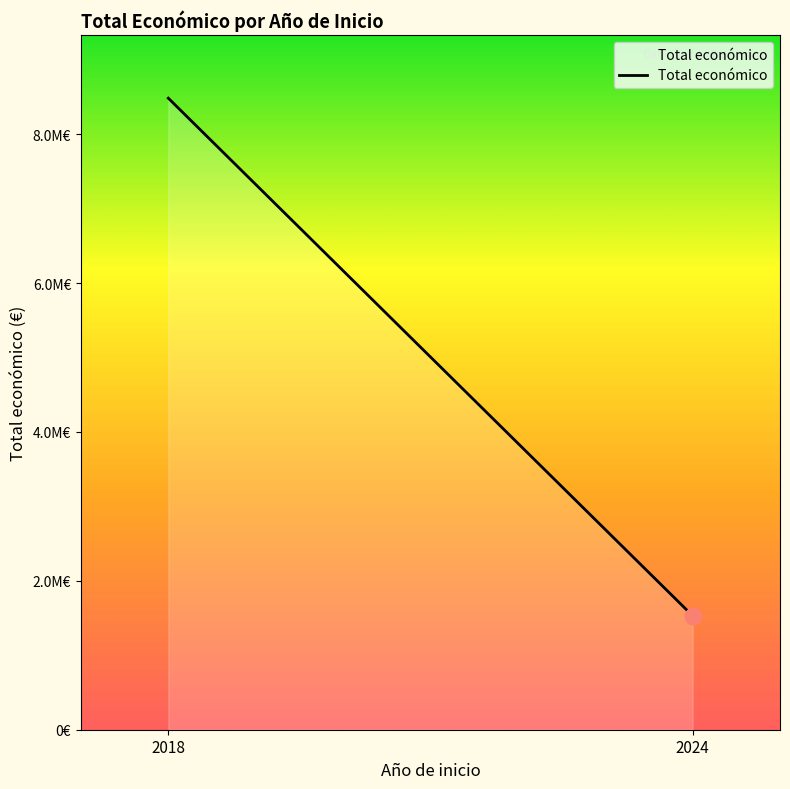

At which label does the data first exceed 599211?

2018 (PURINES 4.0)